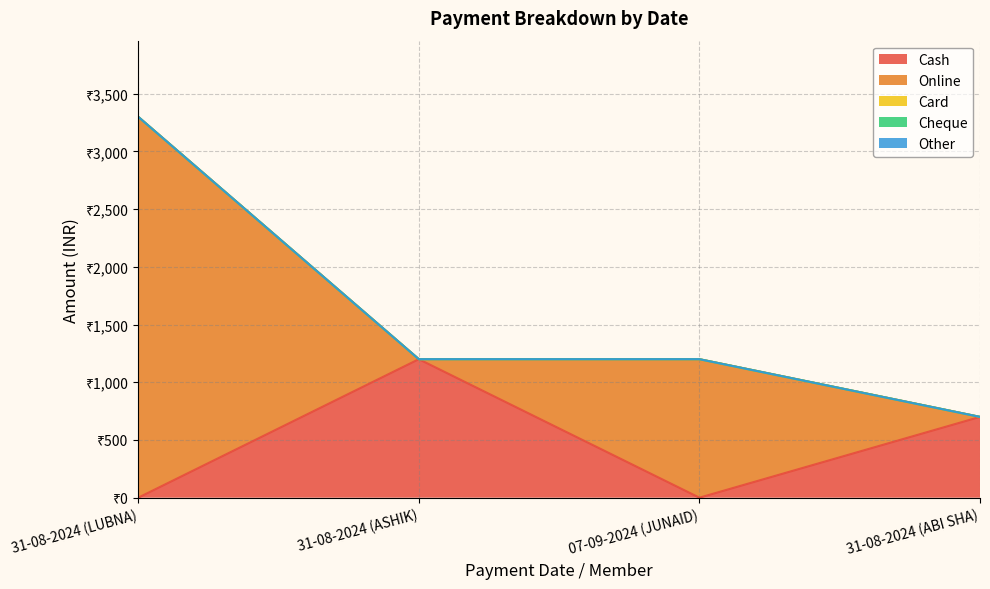

At how many categories does at least one series exceed 300?

4